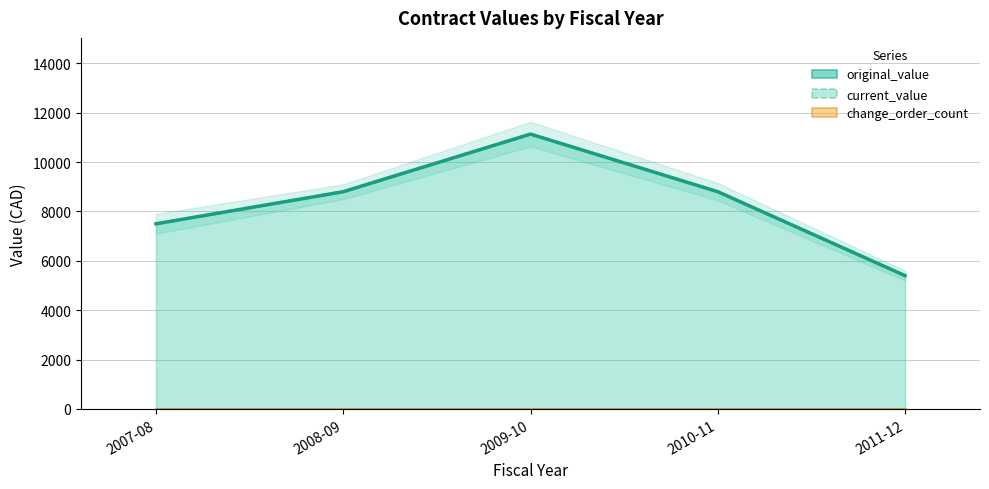

At which category does the data reach its first local peak?

2009-10